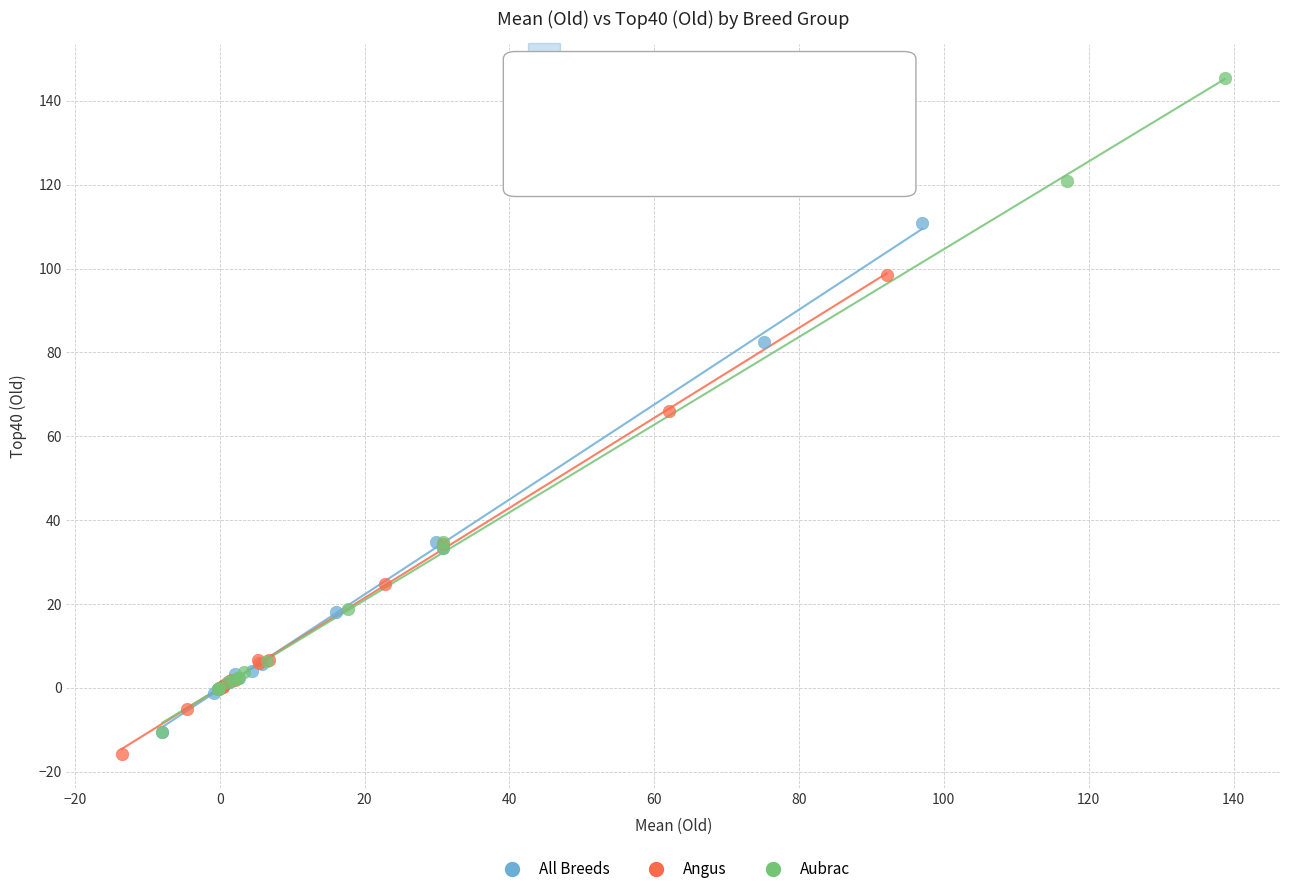

Which series has the largest Y range (max minus min)?

Aubrac